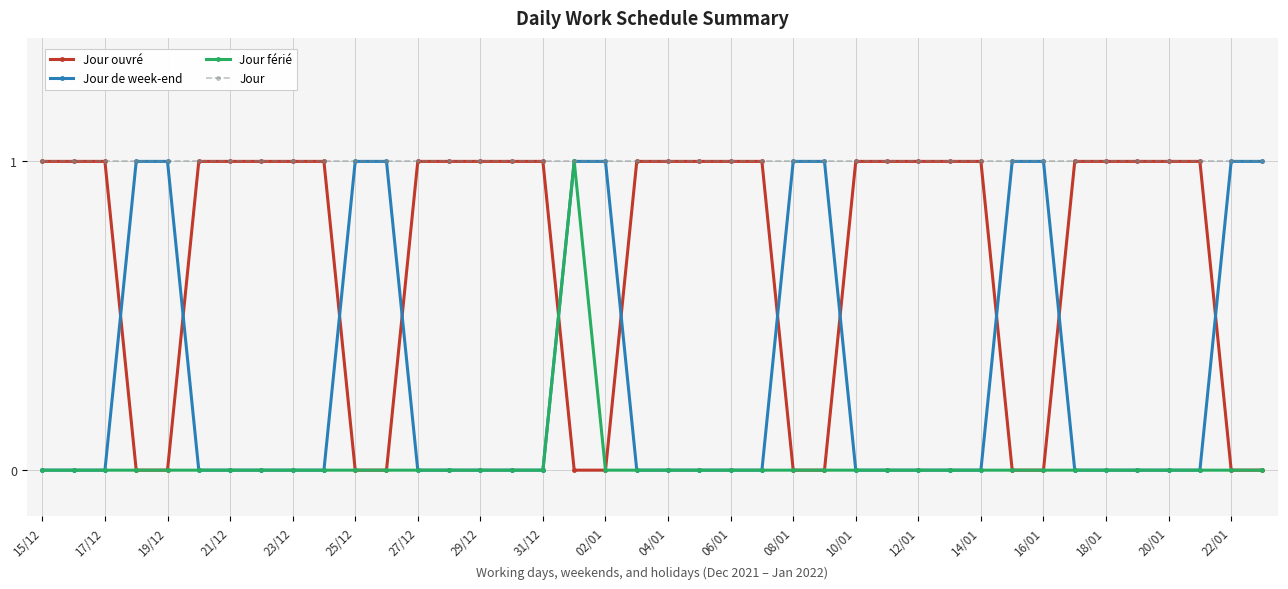

Which series has the largest total across all categories?

Jour